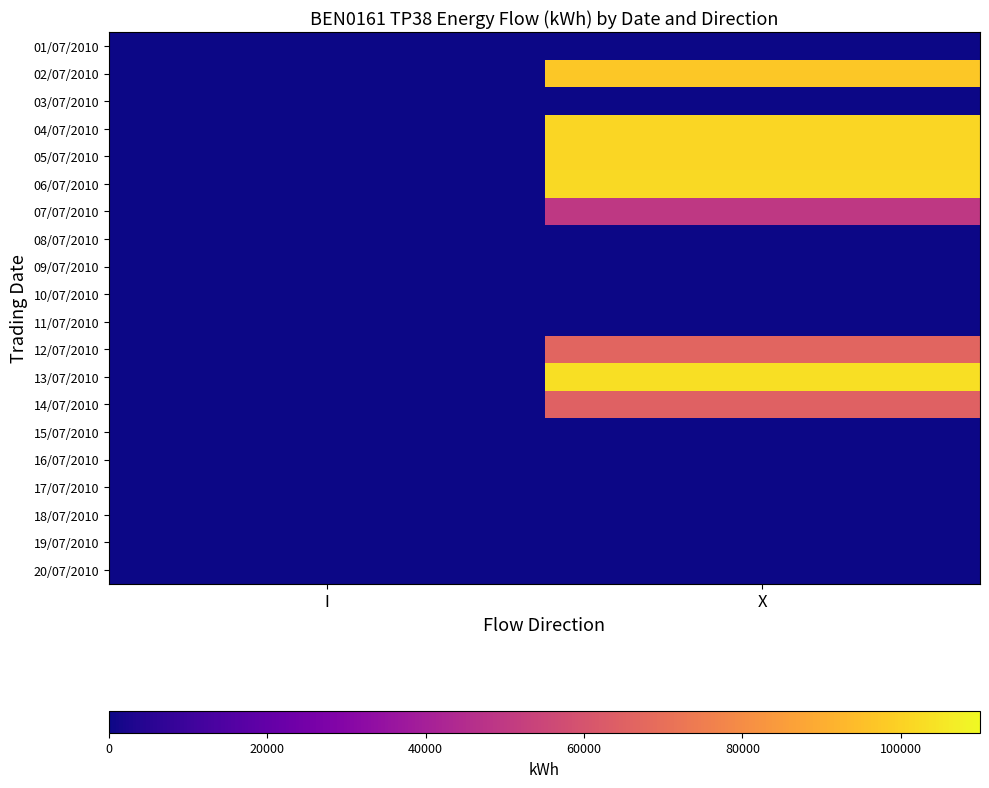

Count the number of categories in the chart.

2